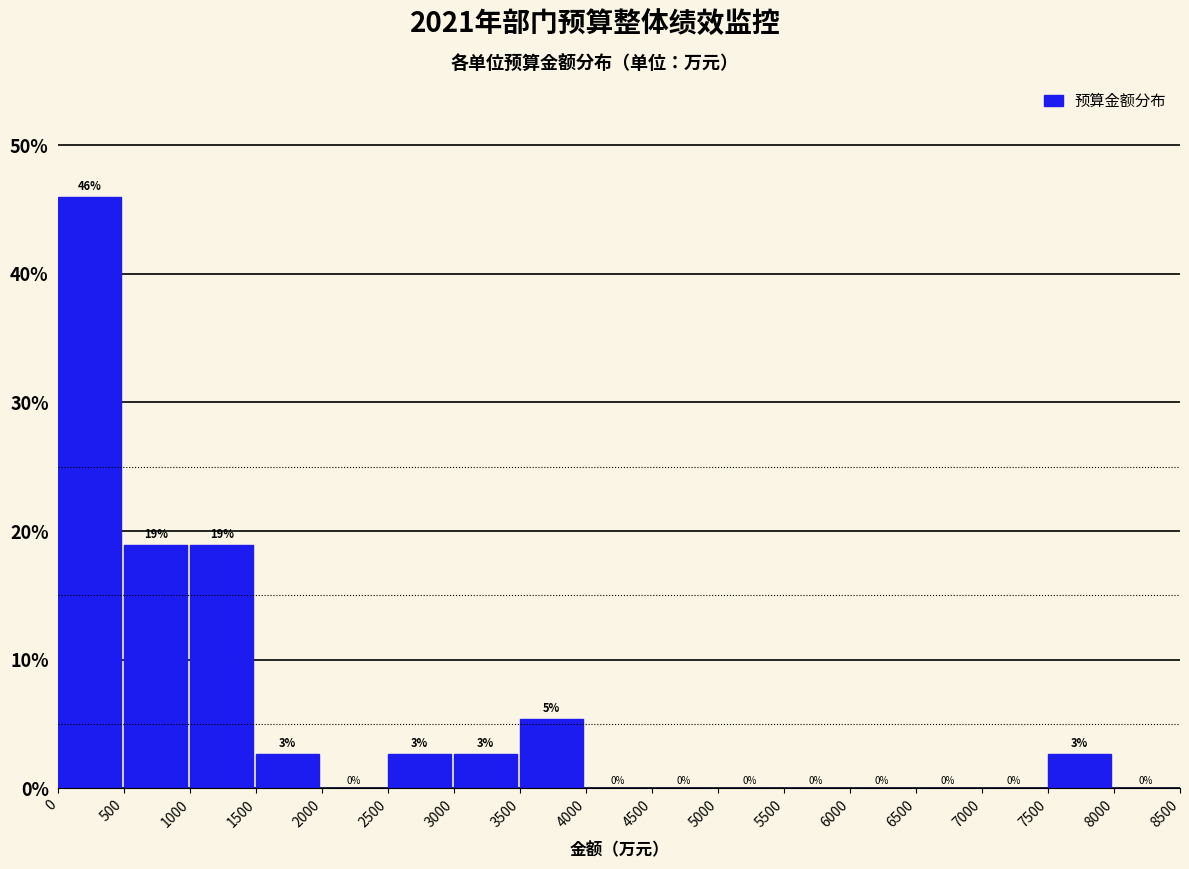

Over which range of the x-axis is the bar tallest?

0 to 500